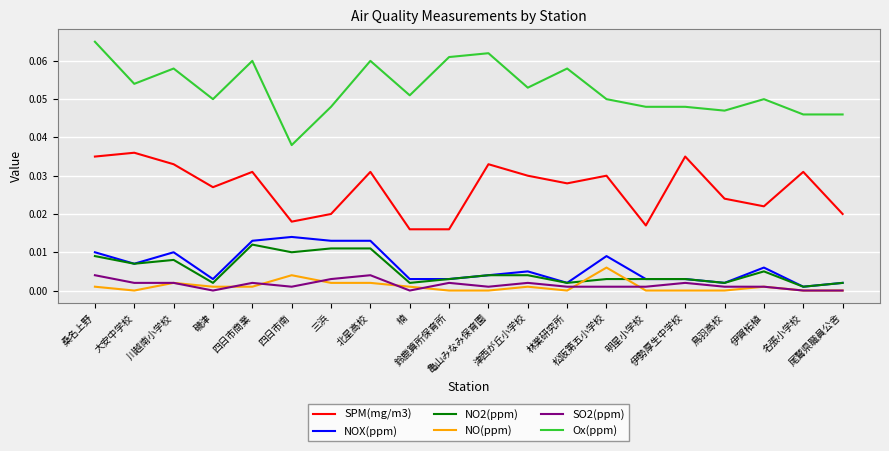

Which series has the widest spread of values?

Ox(ppm)